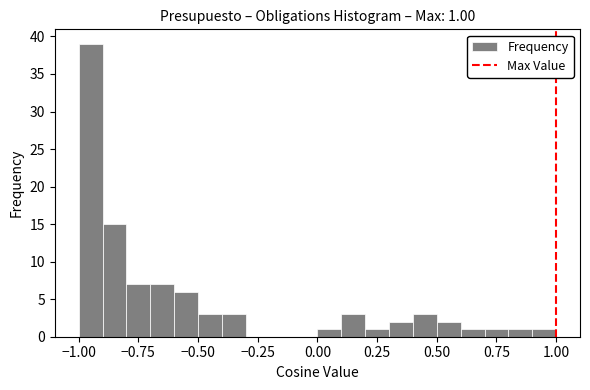

Around what value on the x-axis is the tallest bar? Give the approximate position of its centre, as read against the axis.

-0.95